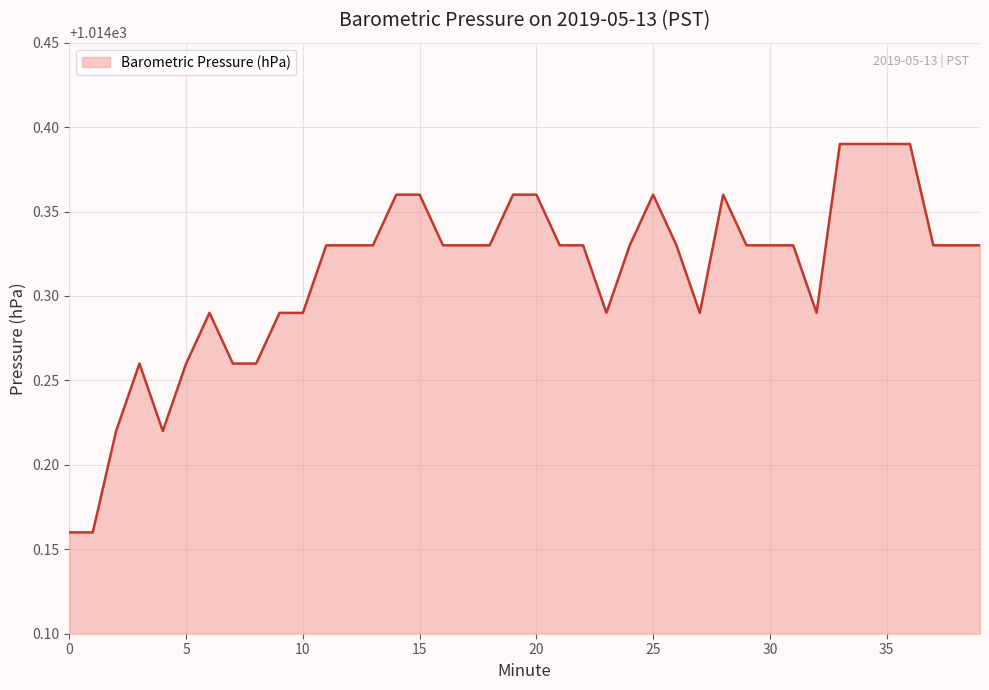

Does the chart display data point markers on the line(s)?

No